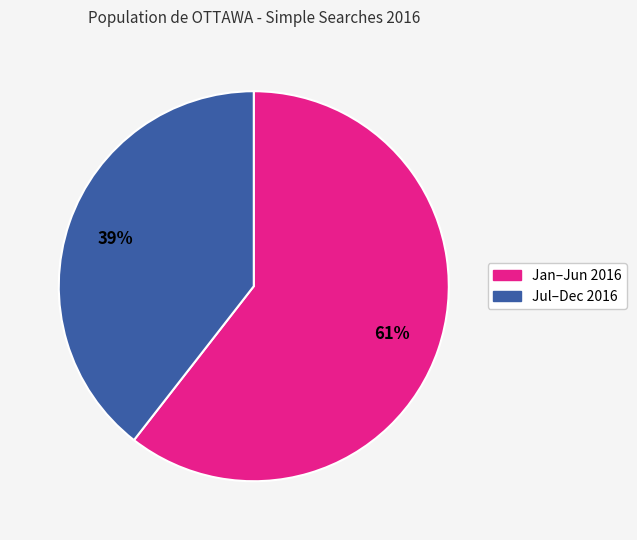

Is there any slice that represents more than half of the pie?

Yes